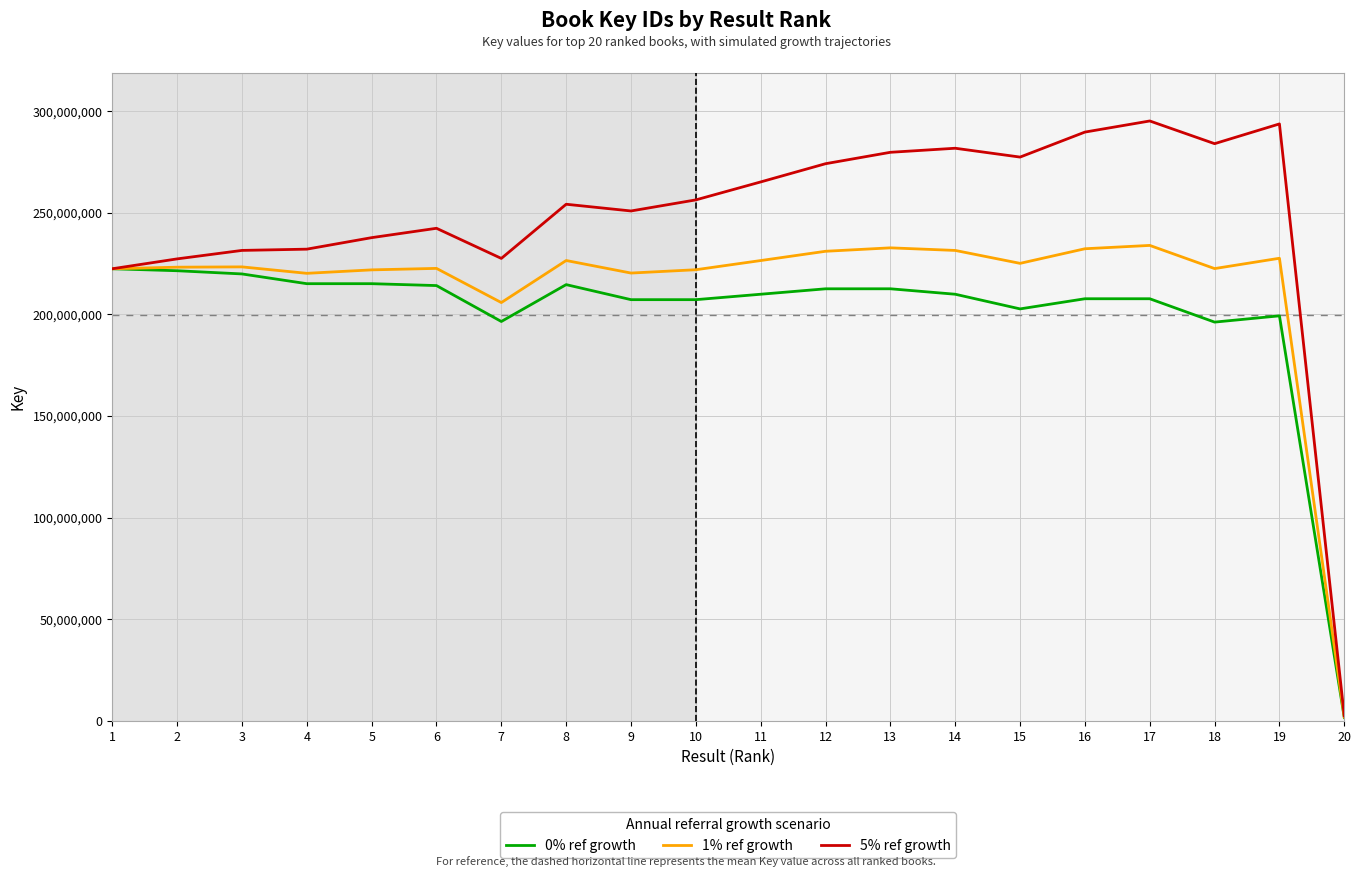

Where does the 1% ref growth series first go above 223422878?

3